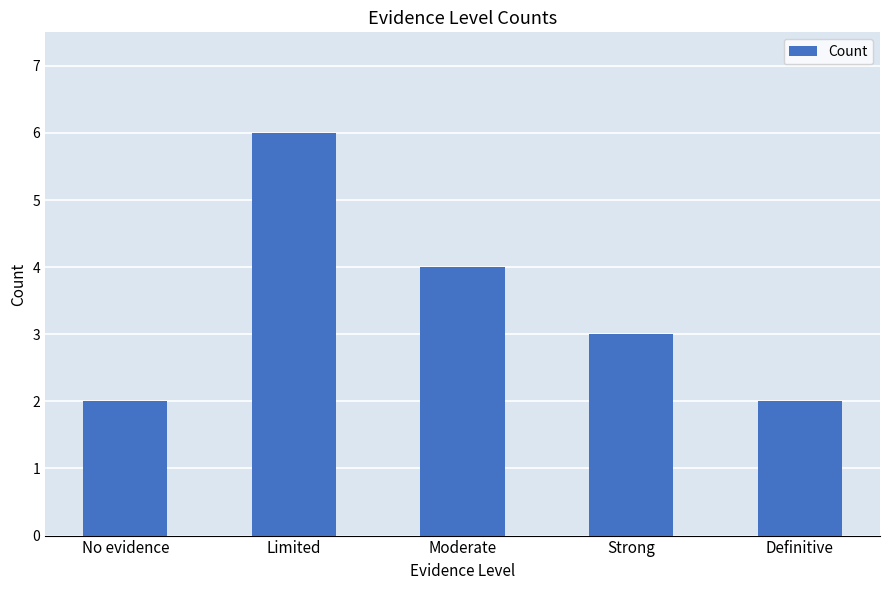

What is the sum of the values at No evidence and Definitive?

4